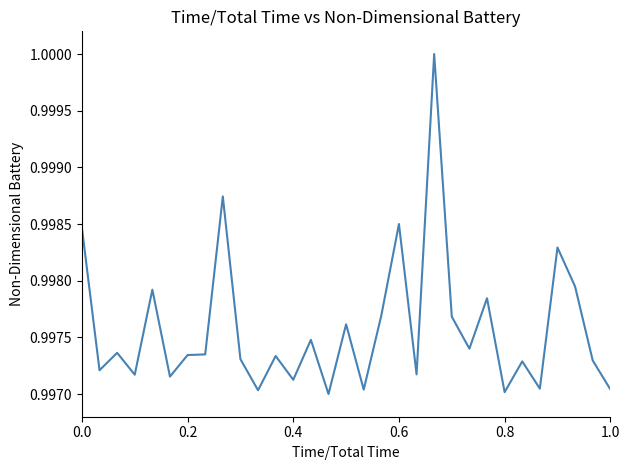

True or false: the data shows 0.6 at 0.4.

False